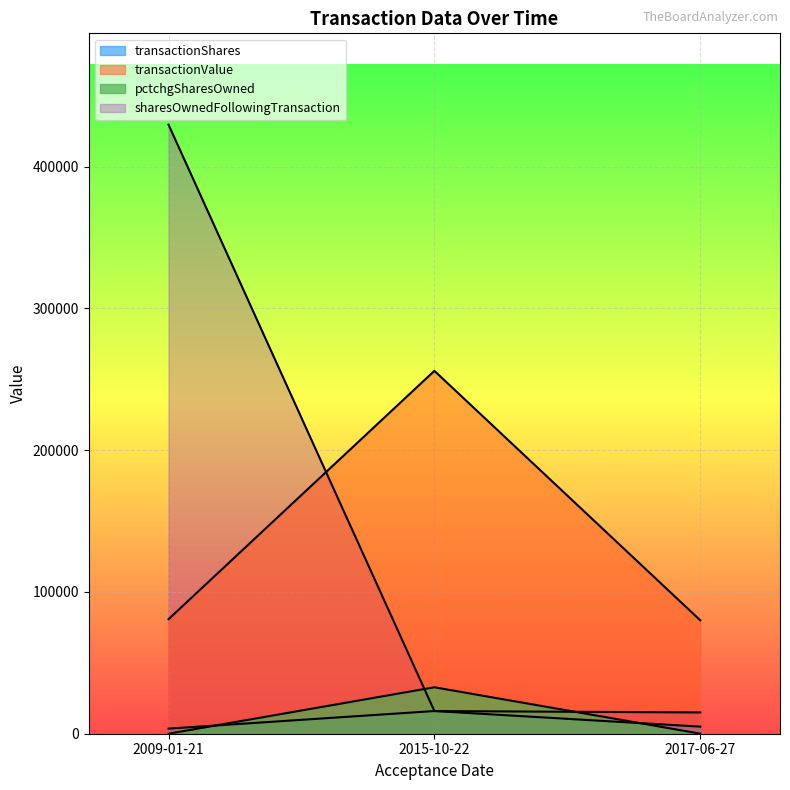

Does the chart display data point markers on the line(s)?

No